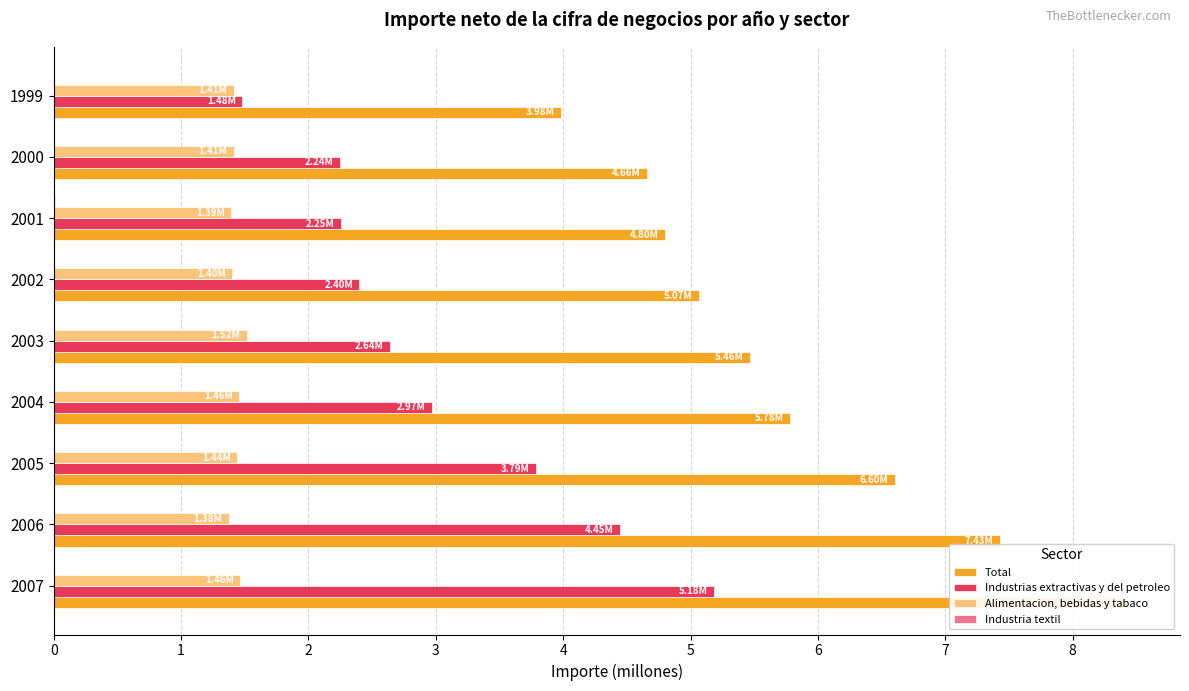

What is the average value of the Industrias extractivas y del petroleo series?

3.0